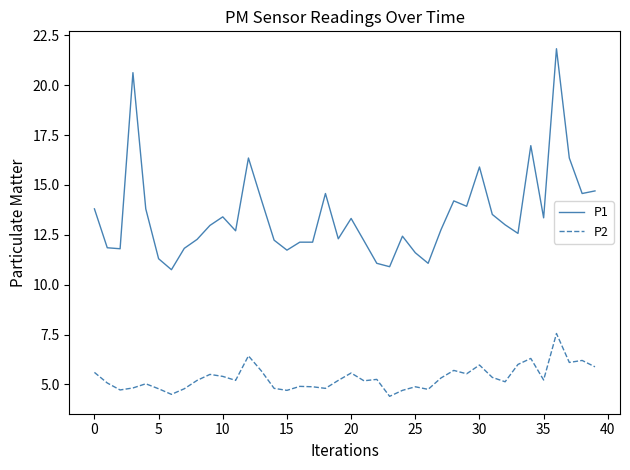

List the series in order of their overall mean, lowest first.

P2, P1